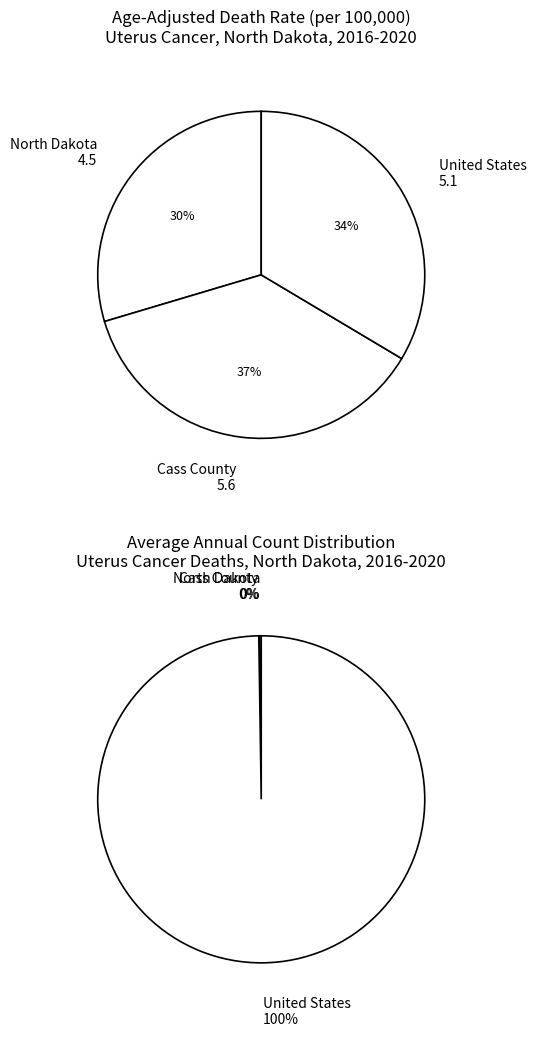

Which category has the smallest portion of the pie?

Cass County